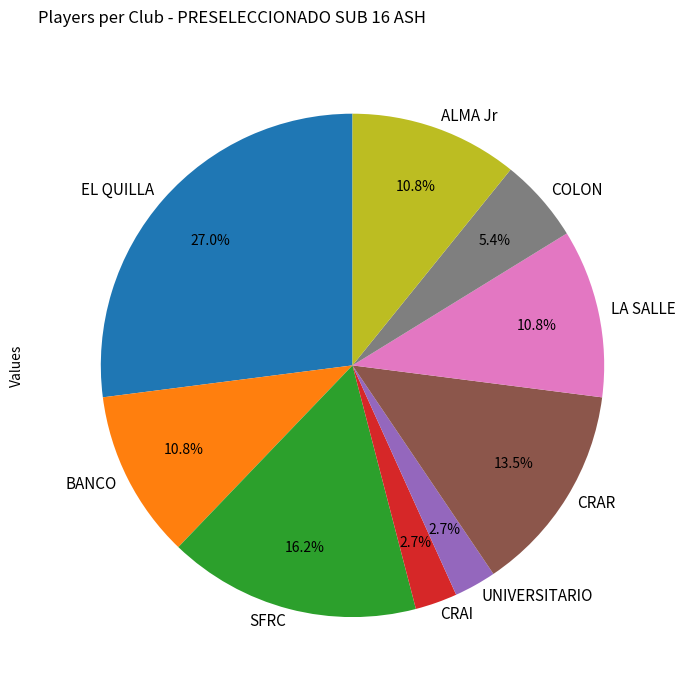

Which category has the biggest portion of the pie?

EL QUILLA